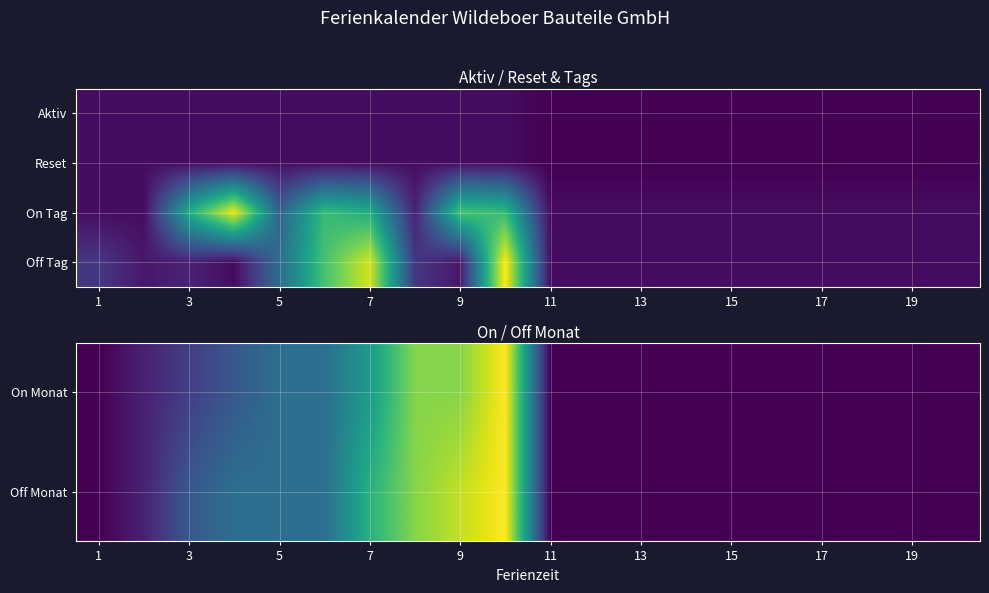

At how many categories does at least one series exceed 7?

8